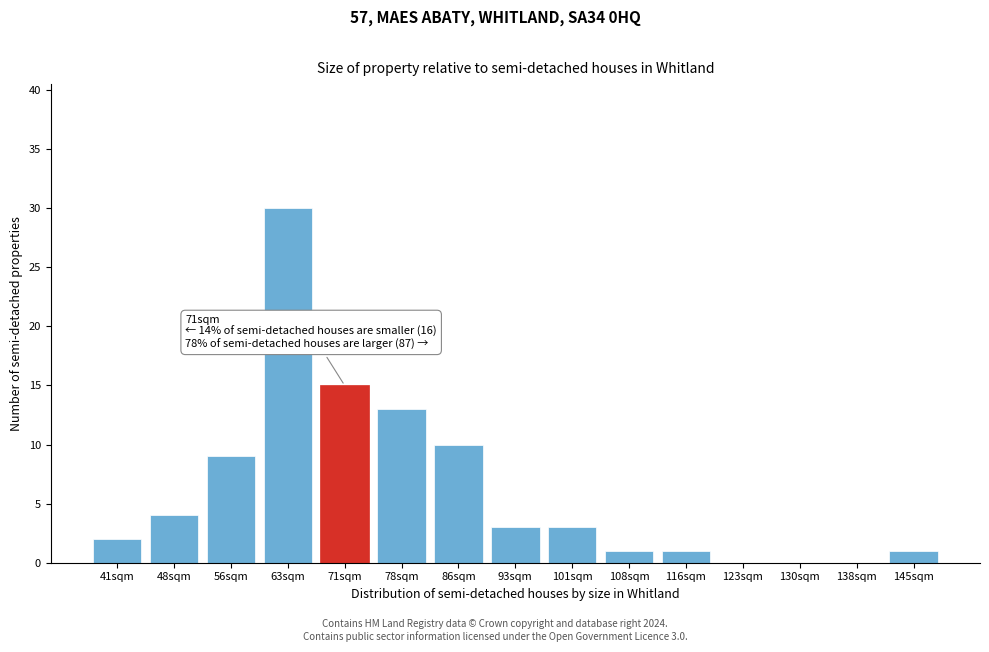

Reading right to left, list all the values displayed in this chart.

145sqm=1	138sqm=0	130sqm=0	123sqm=0	116sqm=1	108sqm=1	101sqm=3	93sqm=3	86sqm=10	78sqm=13	71sqm=15	63sqm=30	56sqm=9	48sqm=4	41sqm=2